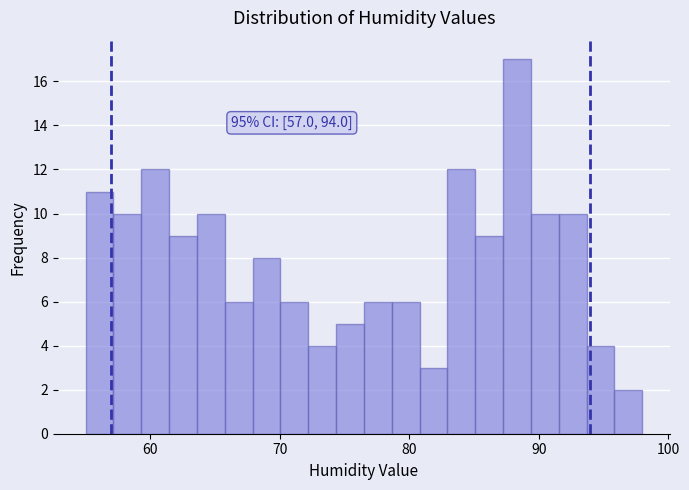

Read against the x-axis, roughly where is the centre of the tallest bar?

88